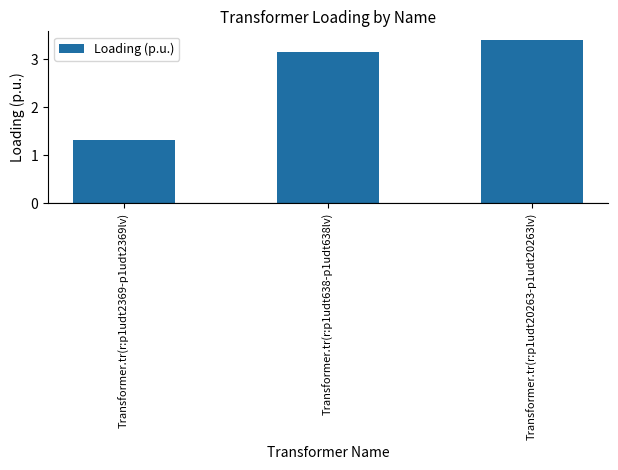

True or false: the data shows 3.4 at Transformer.tr(r:p1udt20263-p1udt20263lv).

True